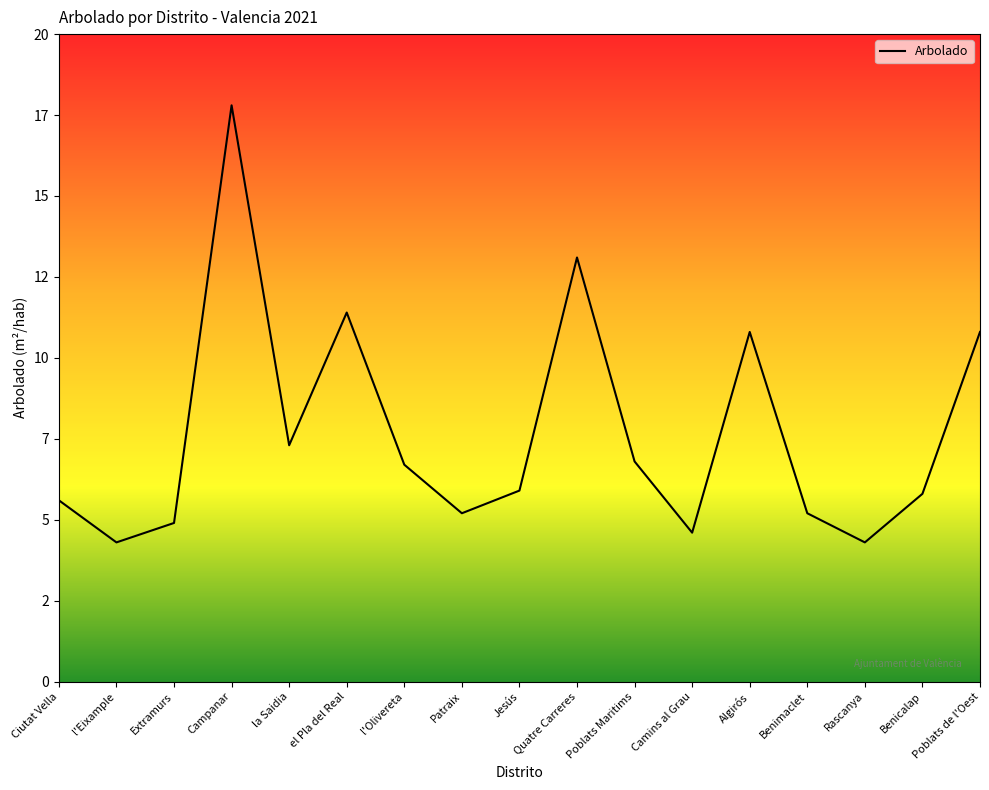

What is the difference between the maximum and minimum values?

13.5